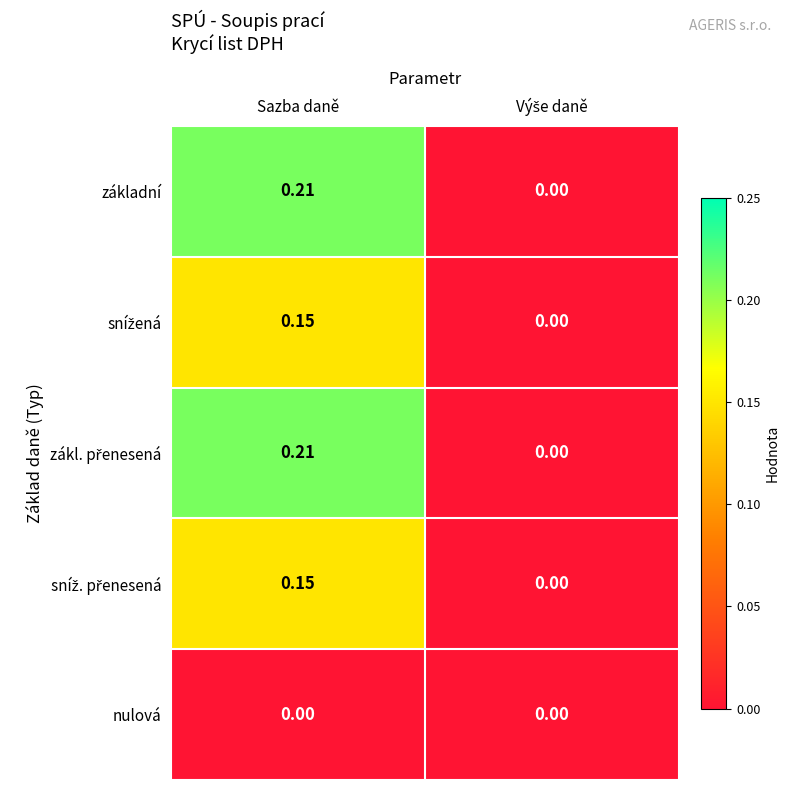

Which label corresponds to the largest value in the chart?

Sazba daně